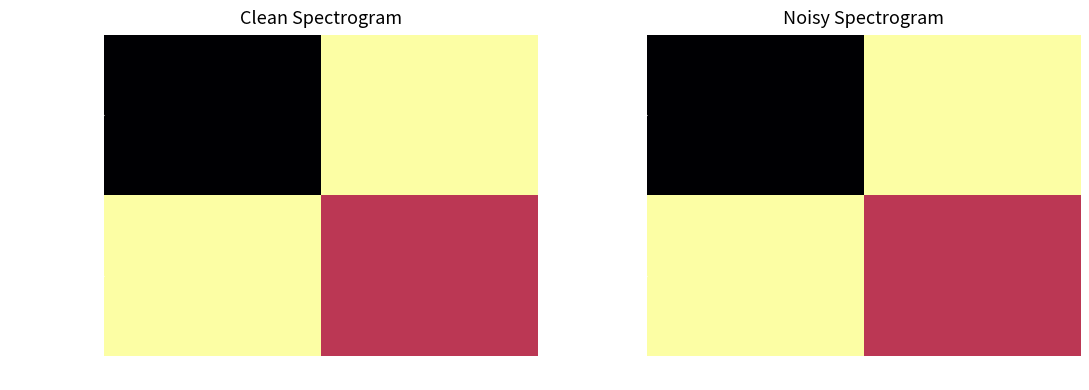

The a8ad2194...e924 series shows 2 at io_index. True or false?

False